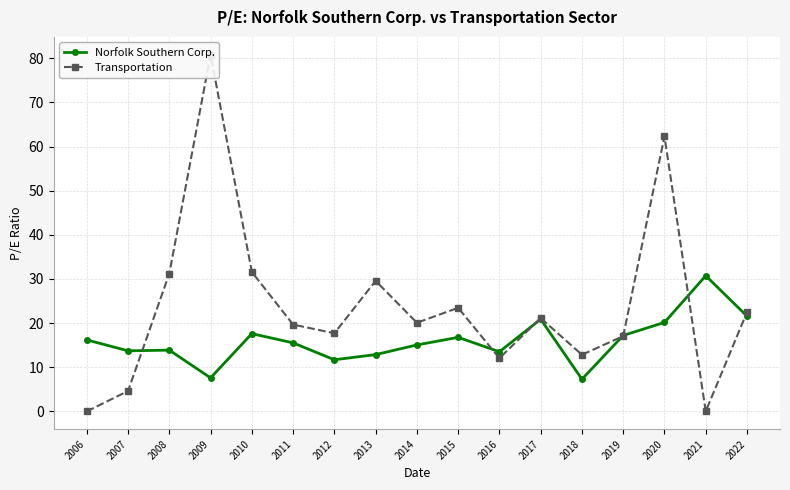

Where is Transportation nearest to the value 40?

2010